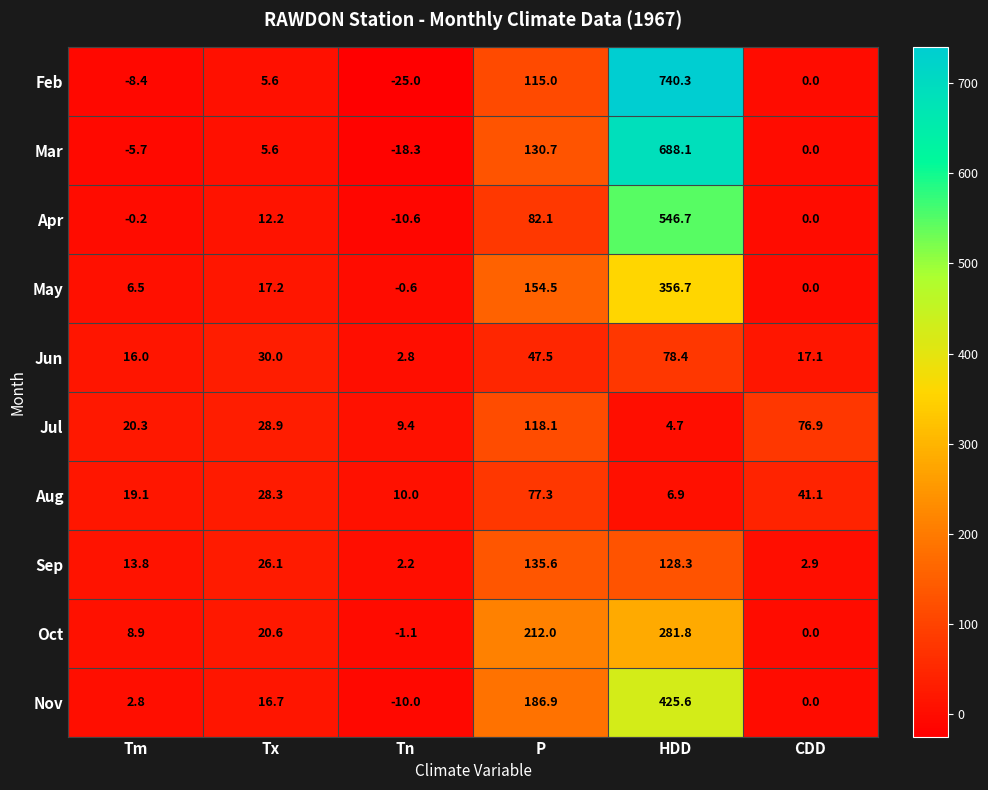

How many distinct data groups are displayed?

10